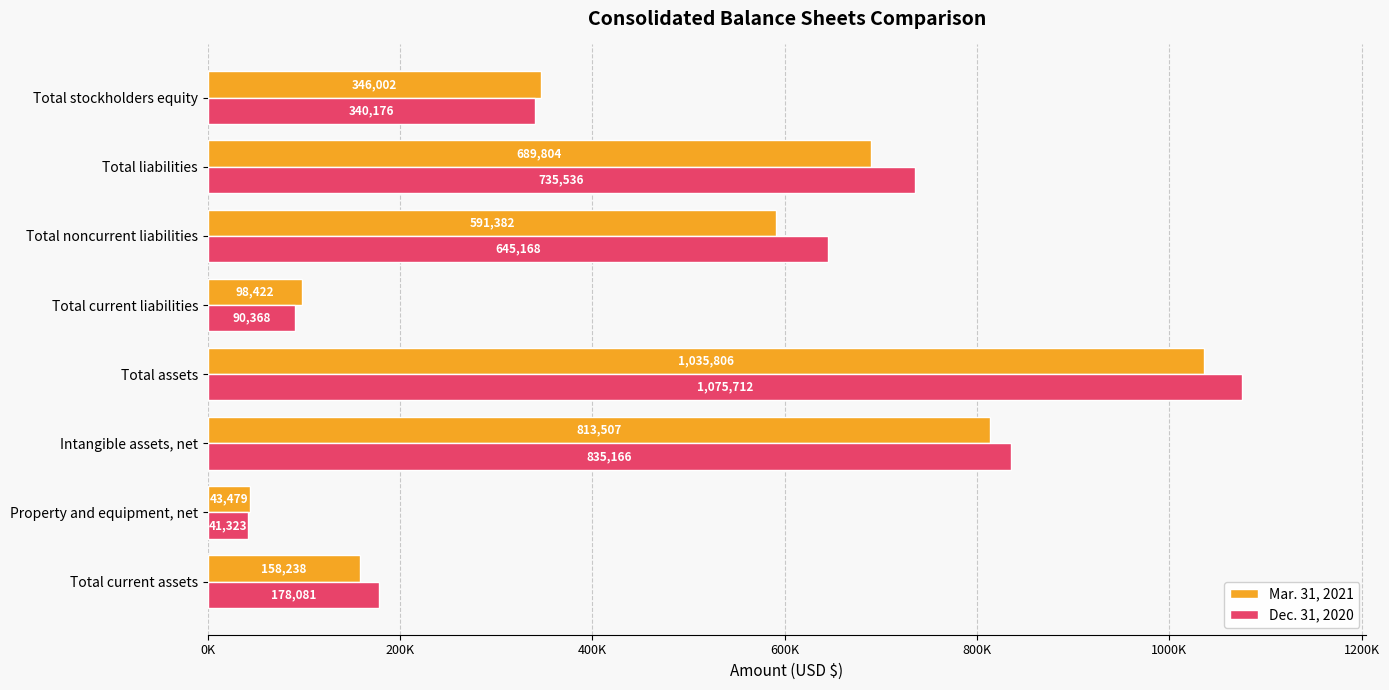

What are all the series names shown in the legend?

Mar. 31, 2021, Dec. 31, 2020